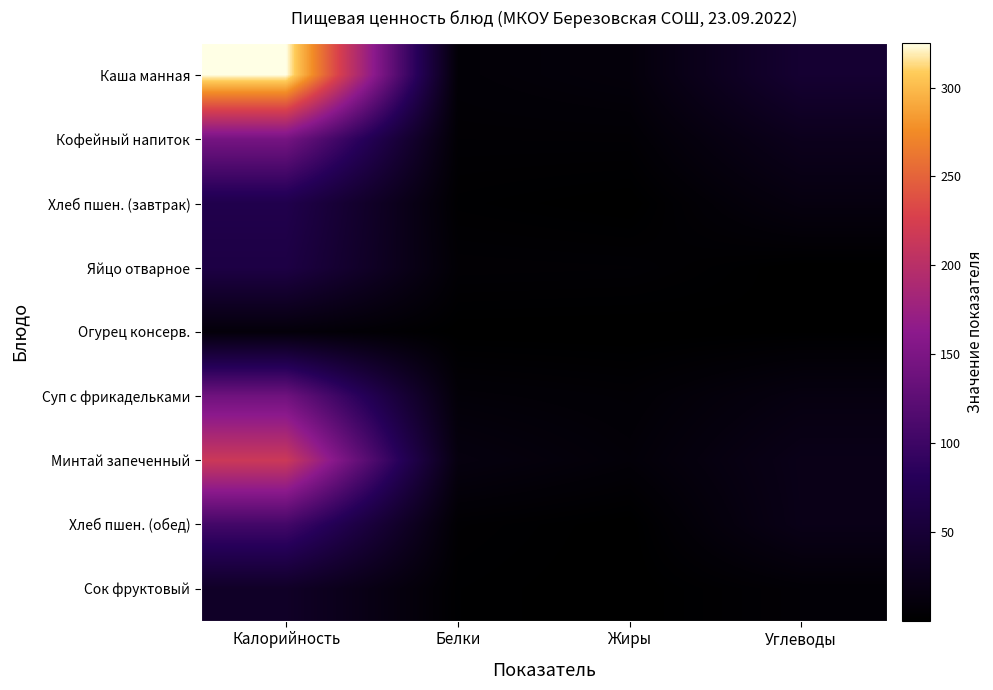

Which series changed the most between Калорийность and Жиры?

Каша манная